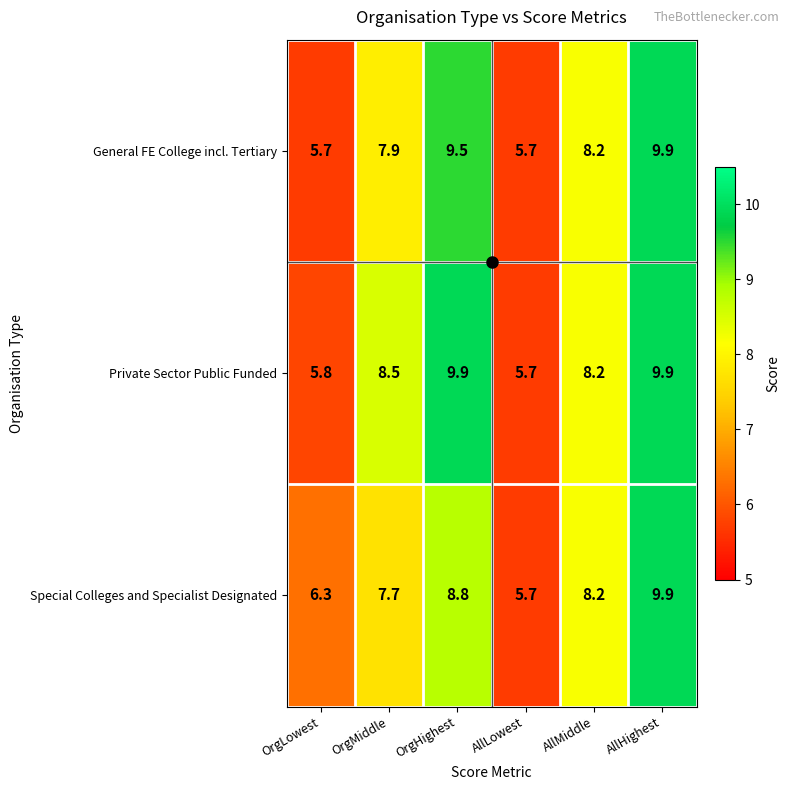

At which category is the sum across all series the highest?

AllHighest